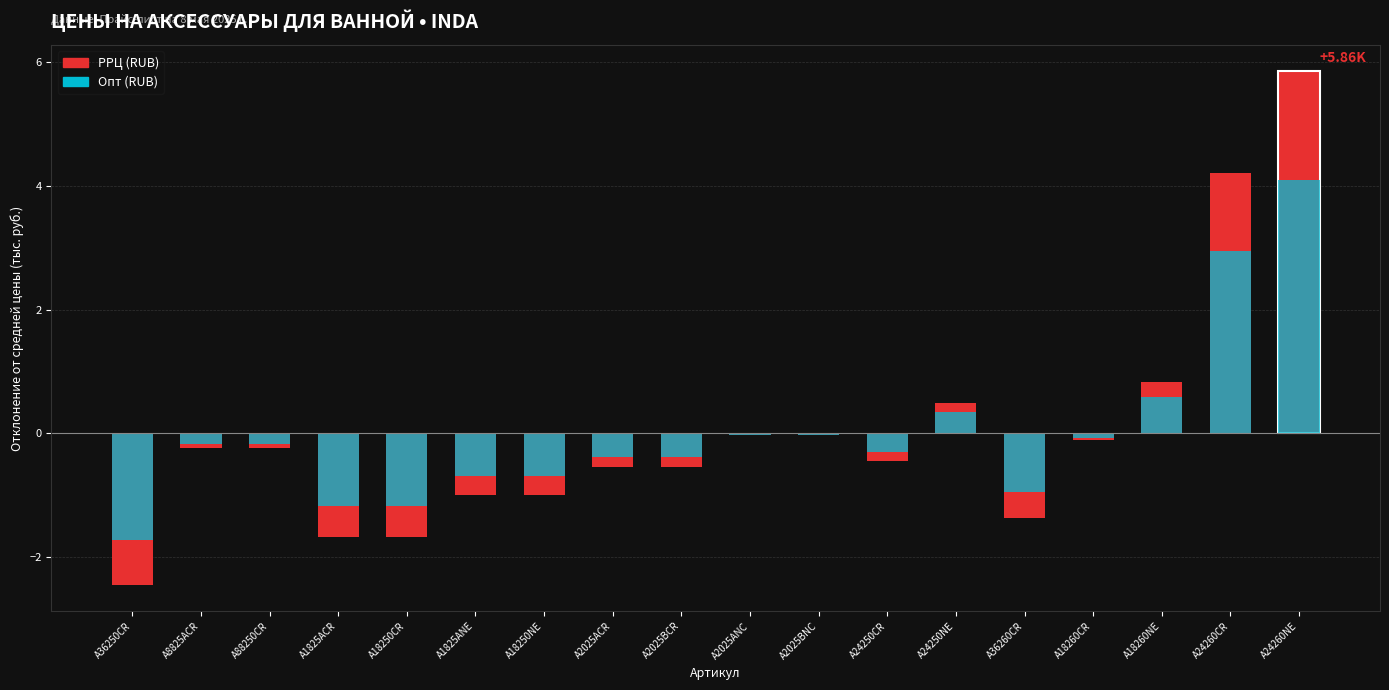

What is the difference between the maximum and second lowest values in the РРЦ (RUB) series?

7.5